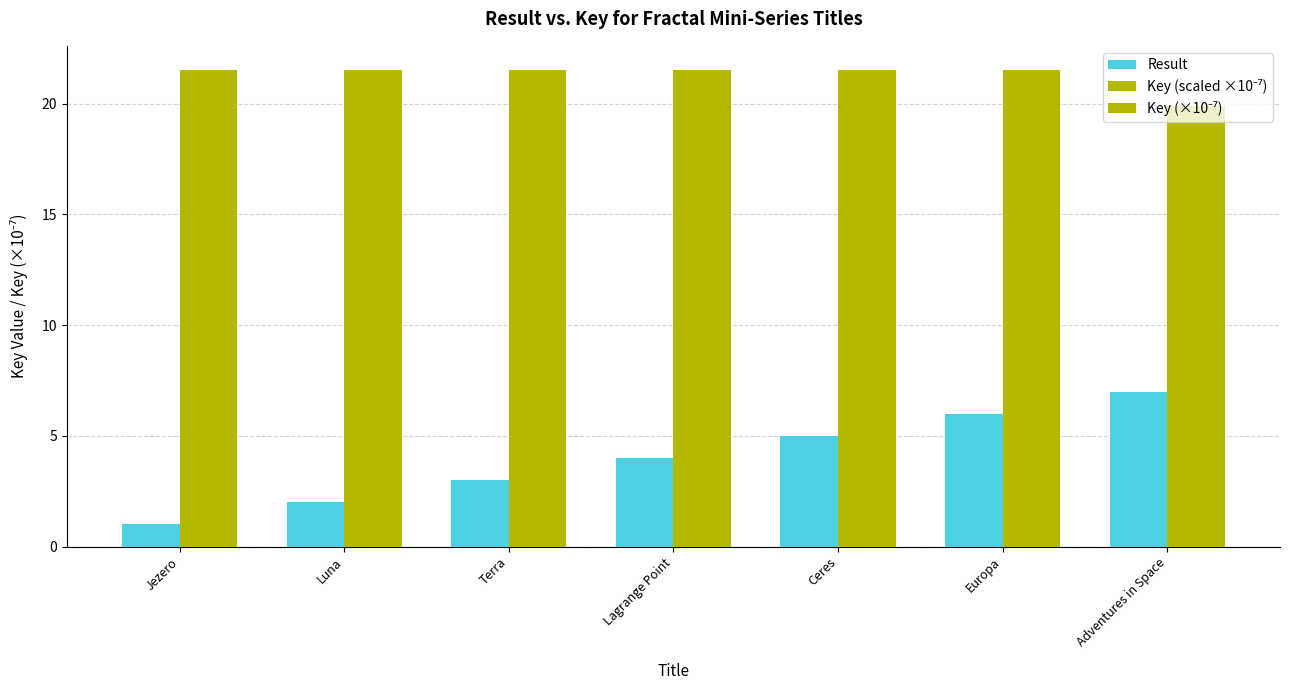

Rank the series by their maximum value, from lowest to highest.

Key (scaled ×10⁻⁷), Result, Key (×10⁻⁷)